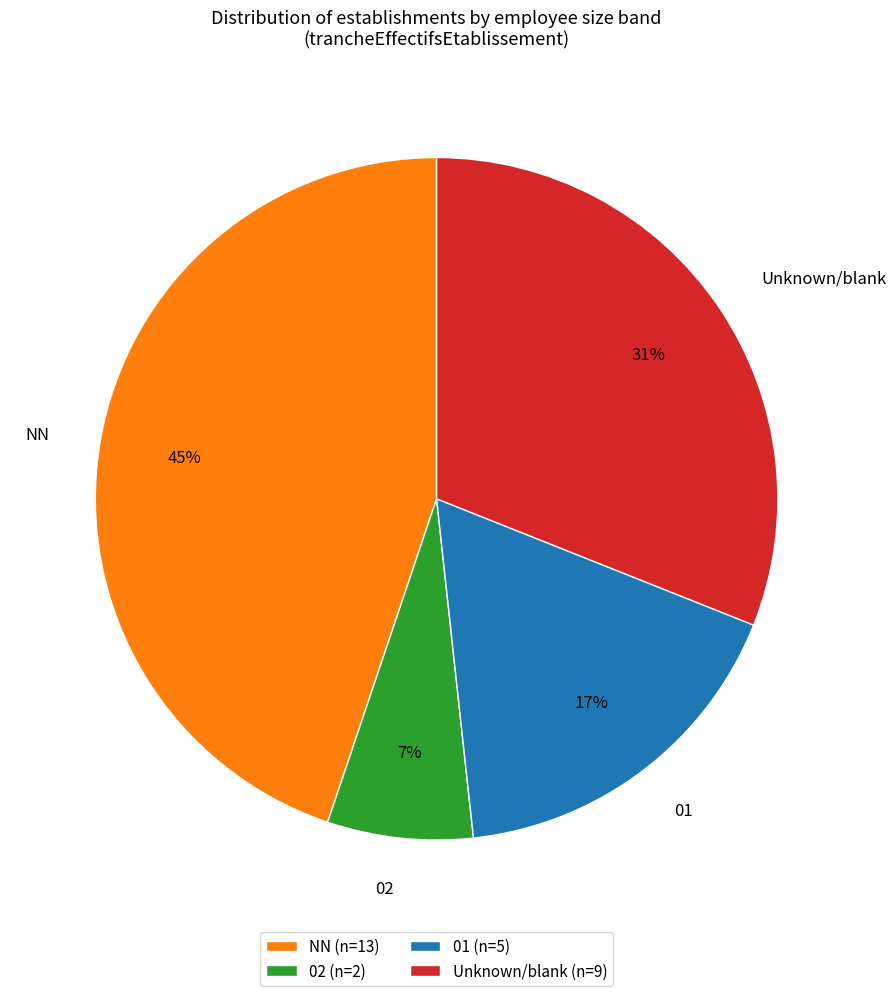

Combined, do 01 and 02 account for over 50%?

No